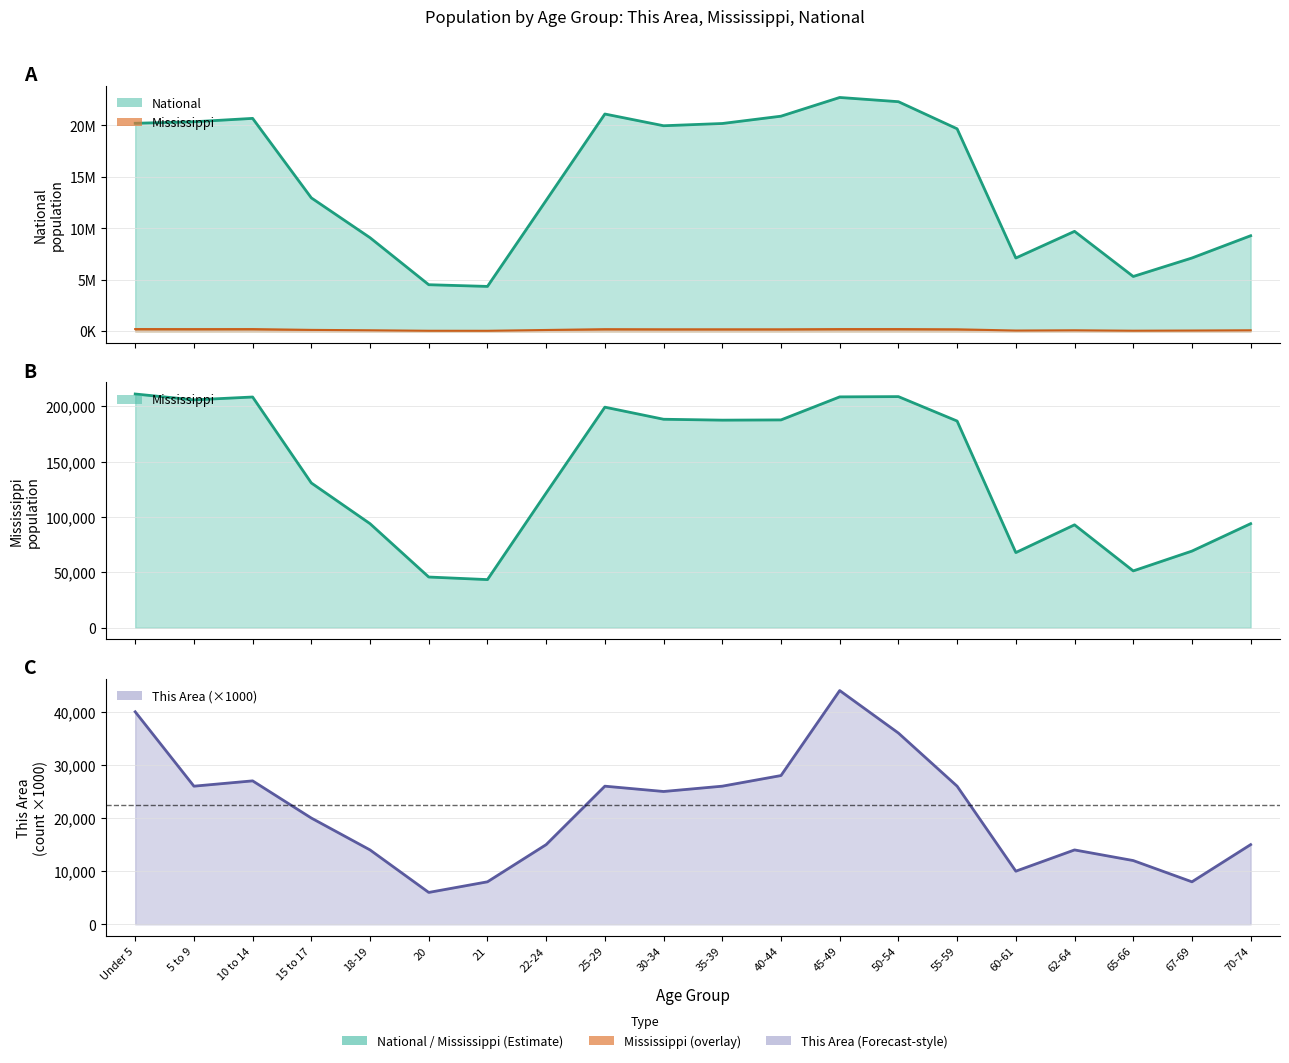

What is the label of the 11th point from the right?

30-34